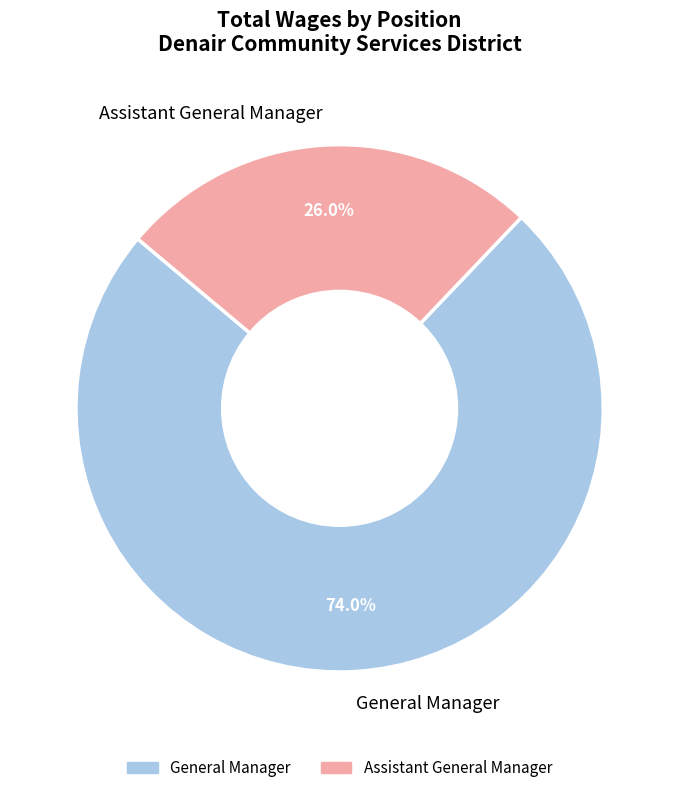

How many slices are in this pie chart?

2